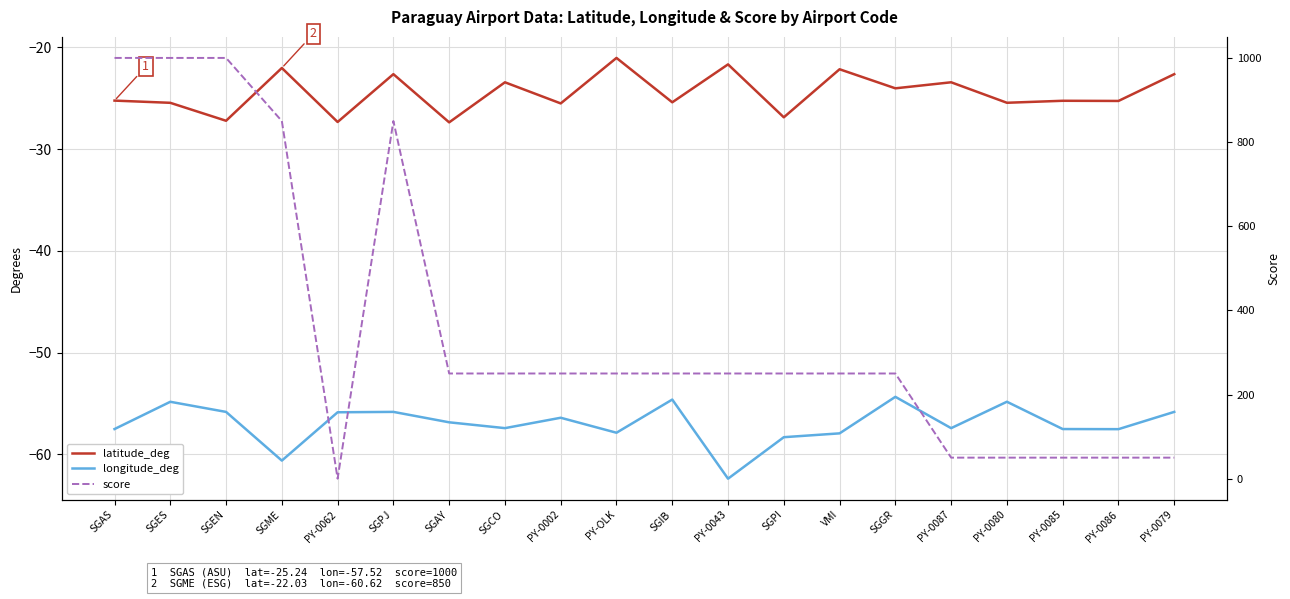

How many interior local peaks does the score series have?

1